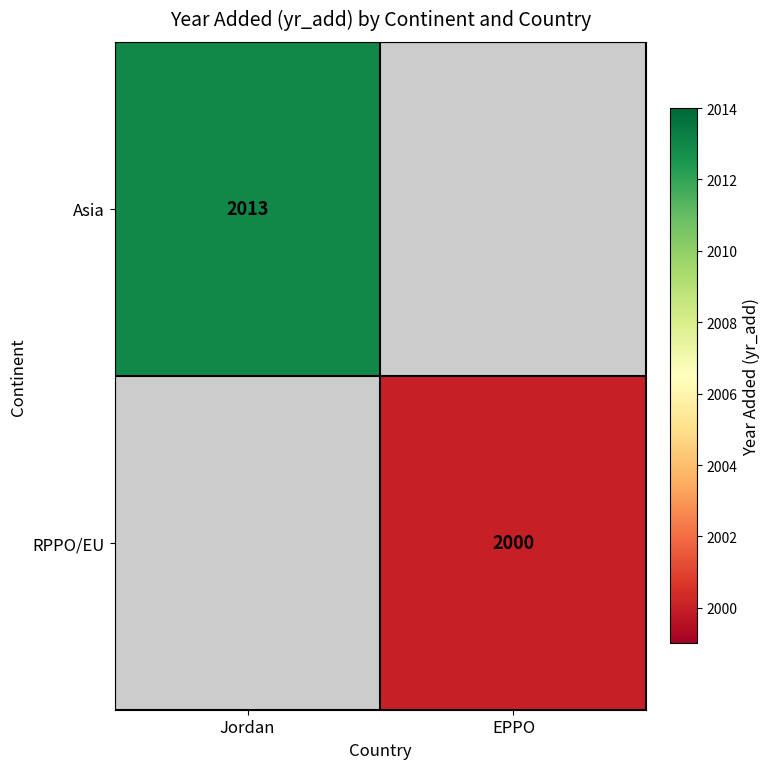

True or false: RPPO/EU has a value of 2000 at EPPO.

True